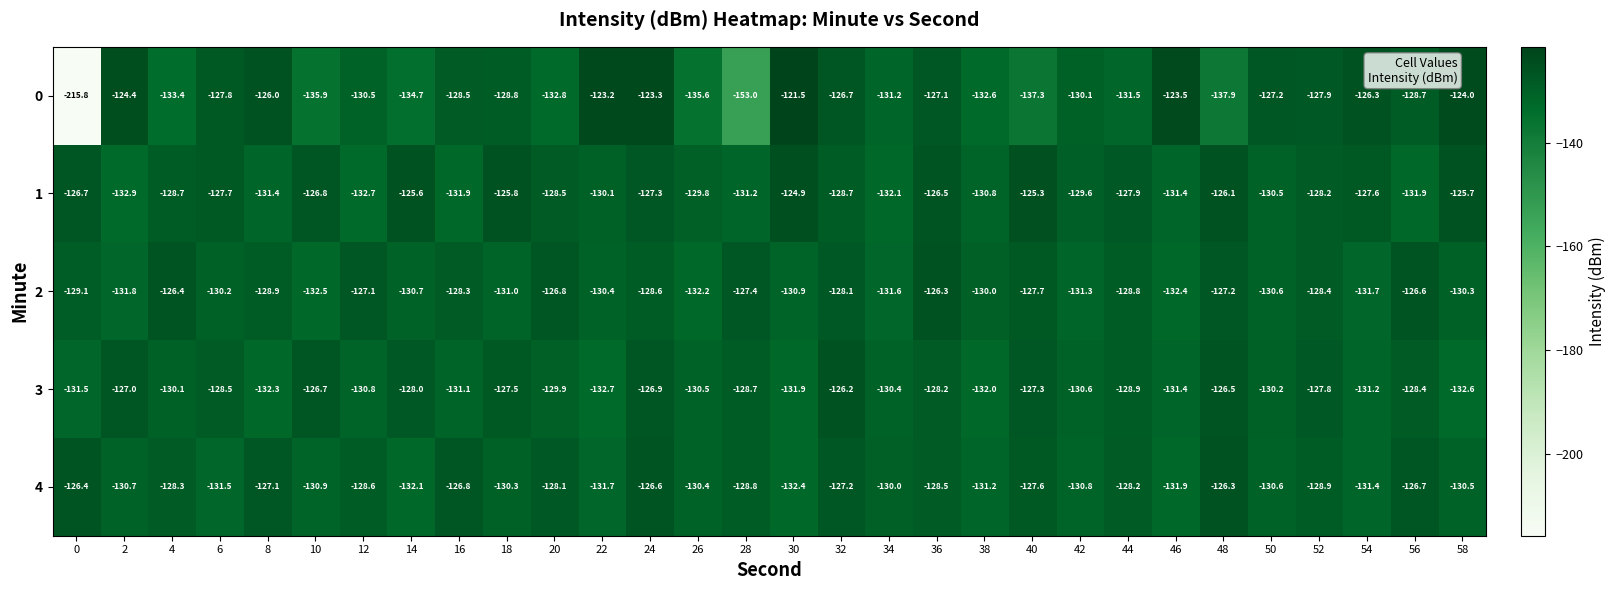

Rank the series at 0 from lowest to highest value.

0, 3, 2, 1, 4